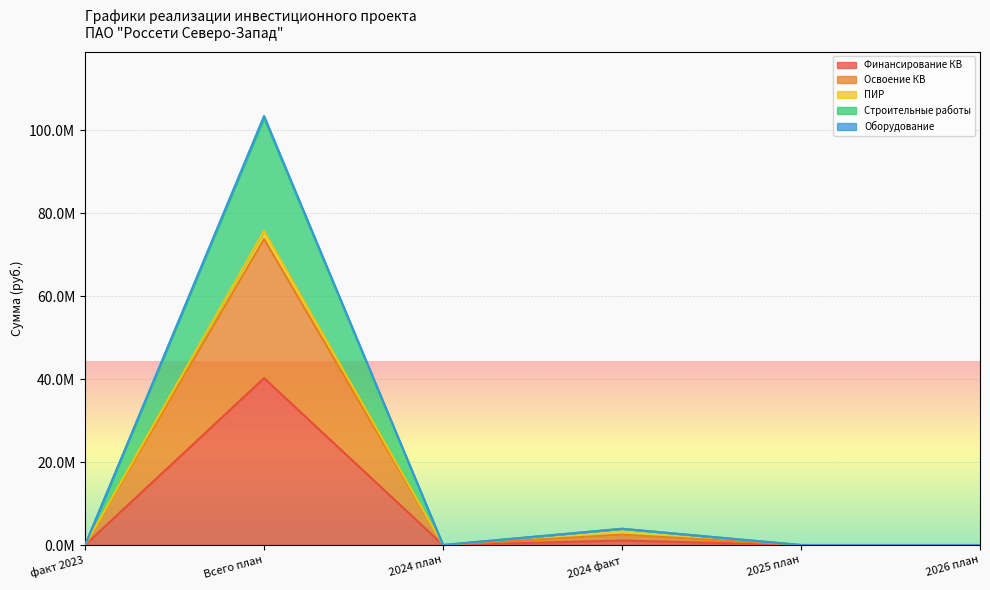

At which label does Освоение КВ reach its peak?

Всего план